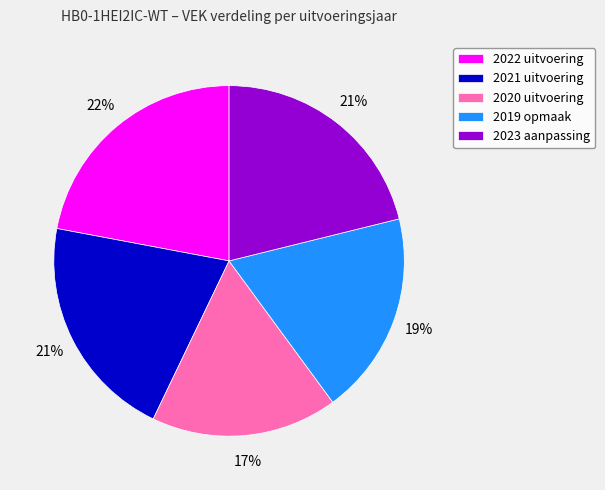

True or false: 2020 uitvoering accounts for 22% of the total.

False